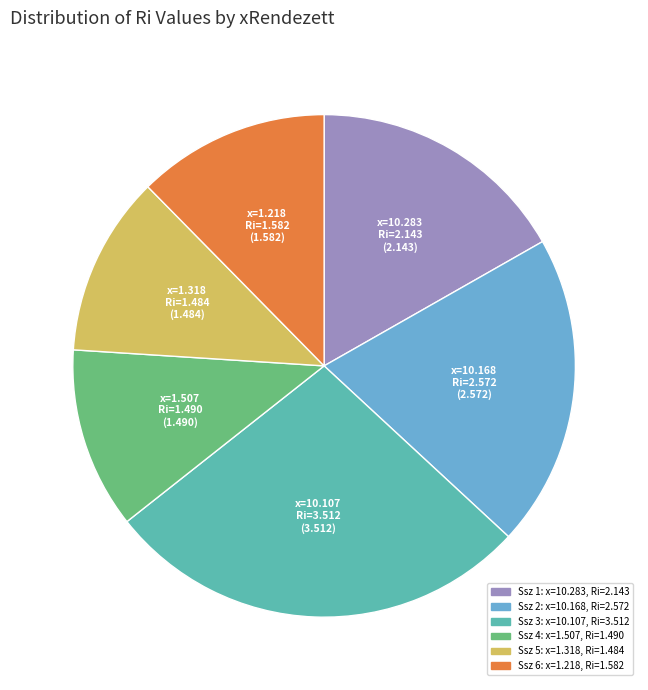

Is there any slice that represents more than half of the pie?

No